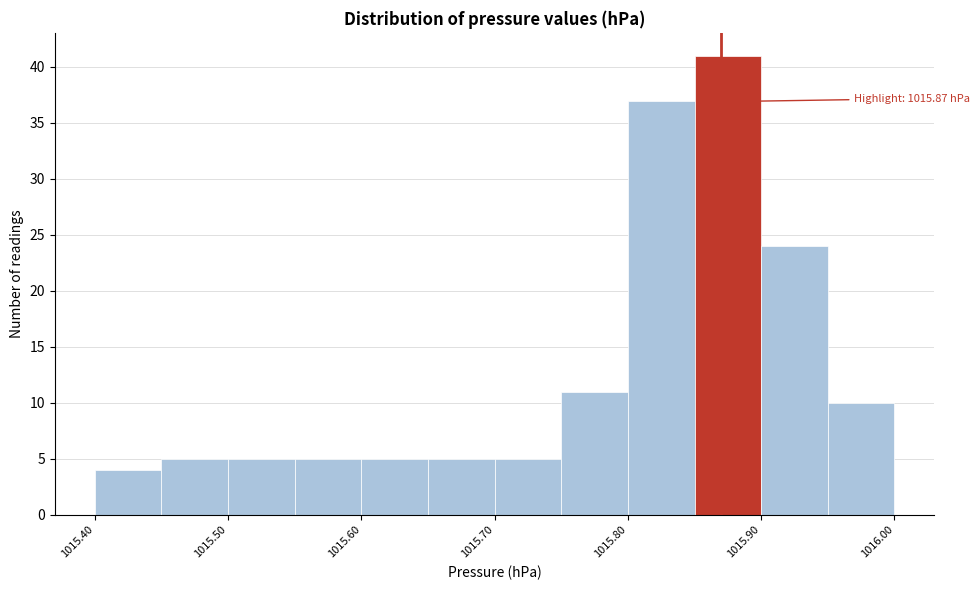

Over which range of the x-axis is the bar tallest?

1015.85 to 1015.90